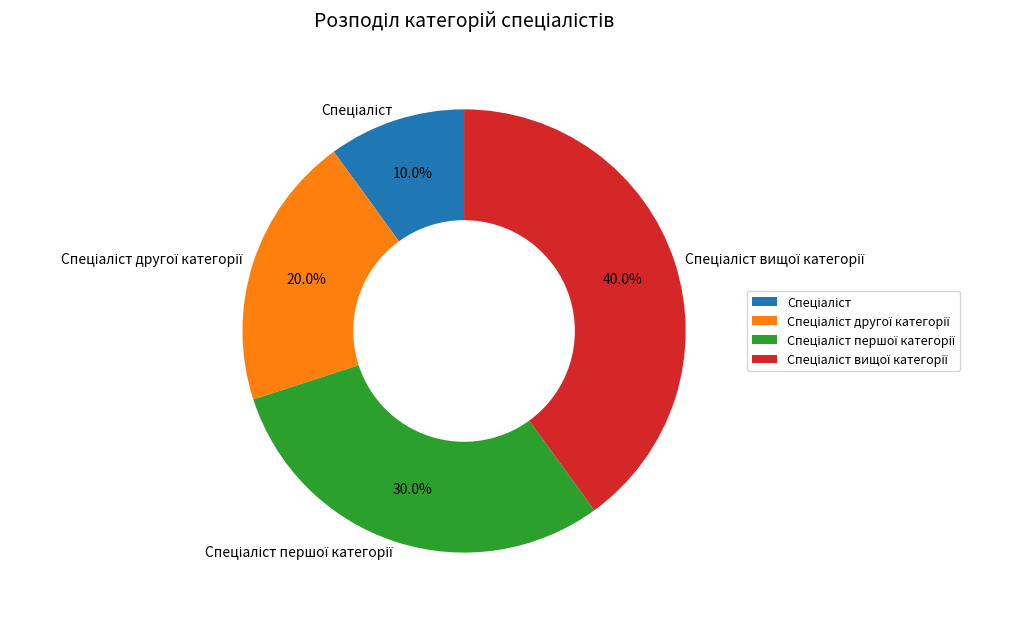

The Спеціаліст вищої категорії slice represents 53% of the pie. True or false?

False